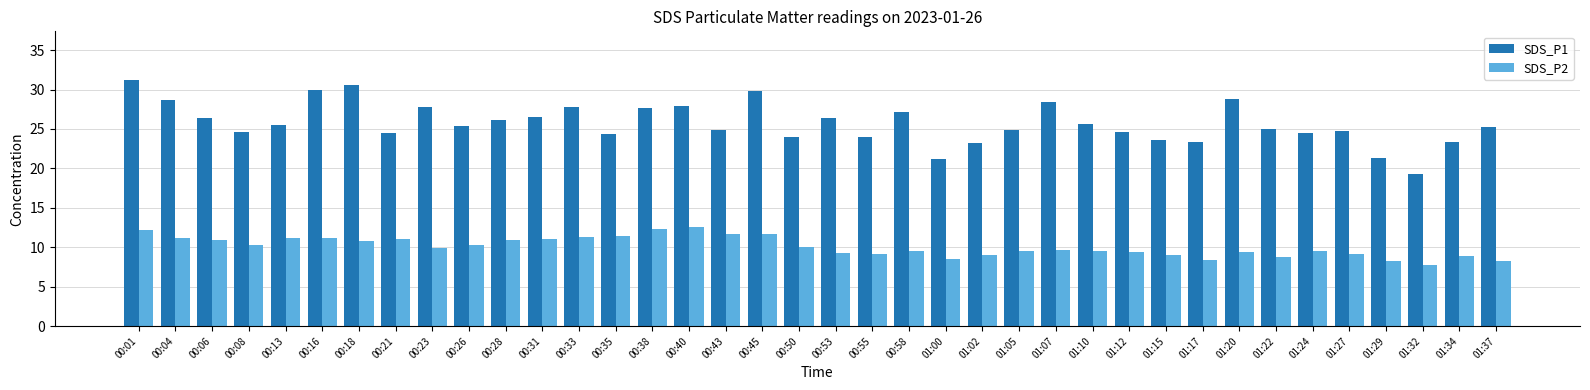

What is the approximate value of SDS_P2 at 00:23?

9.9